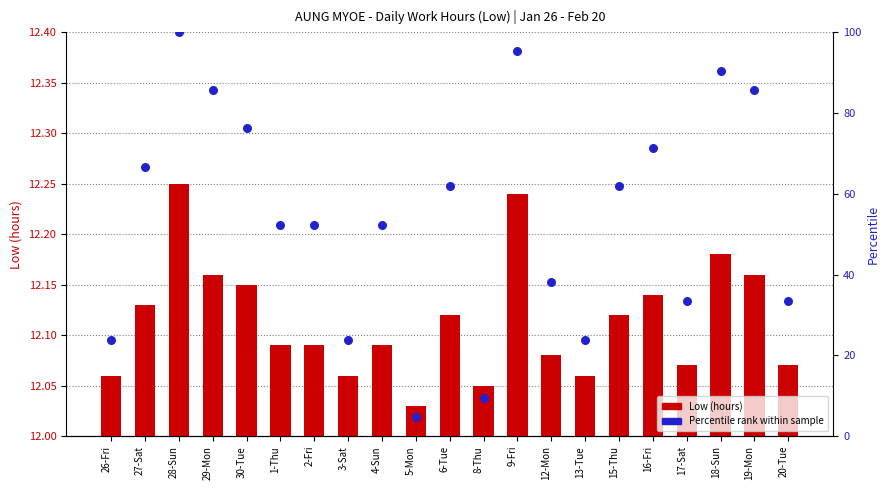

At how many categories does at least one series exceed 87?

3